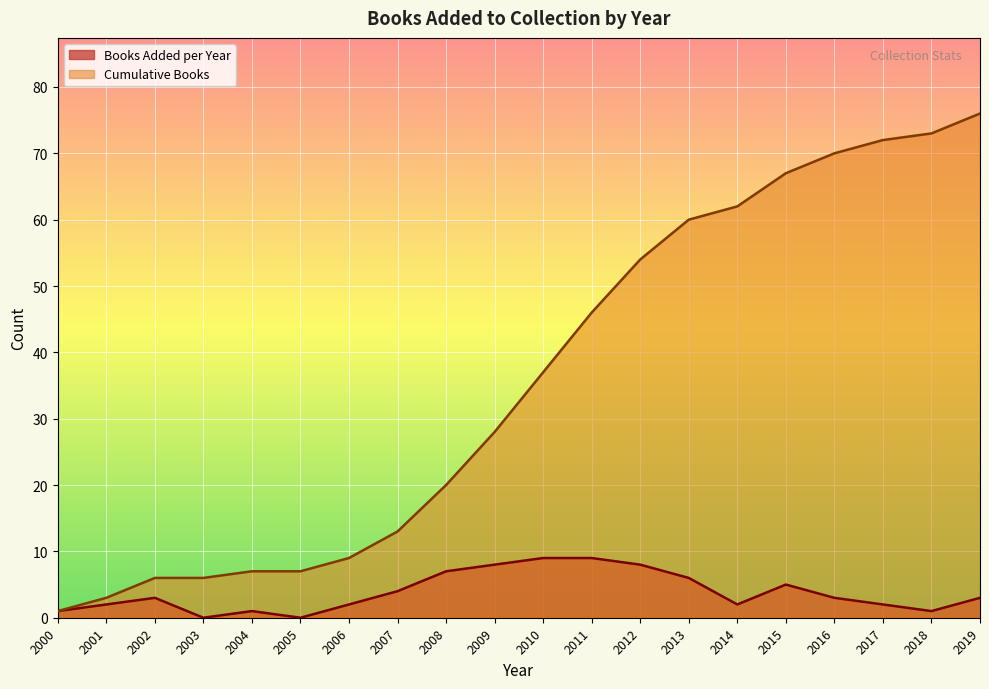

The chart shows a value of 18 at 2015. True or false?

False